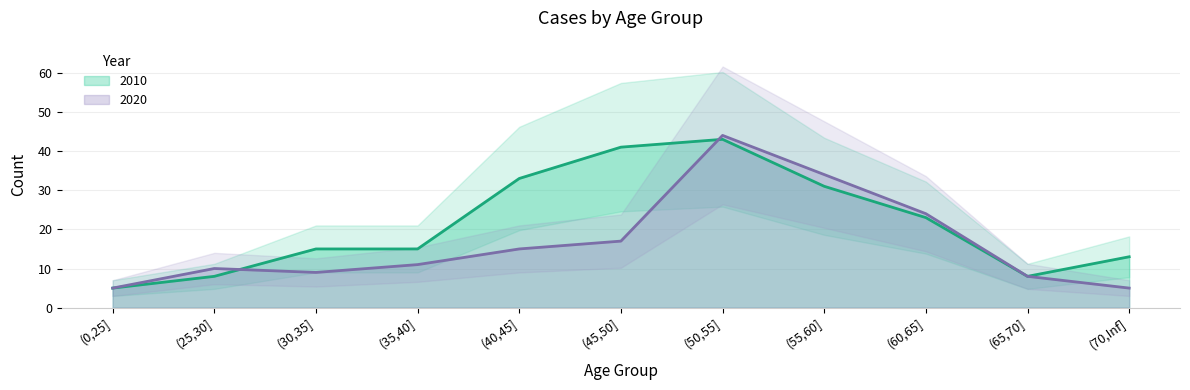

In 2010, how many points are lower than both neighbors (excluding endpoints)?

1